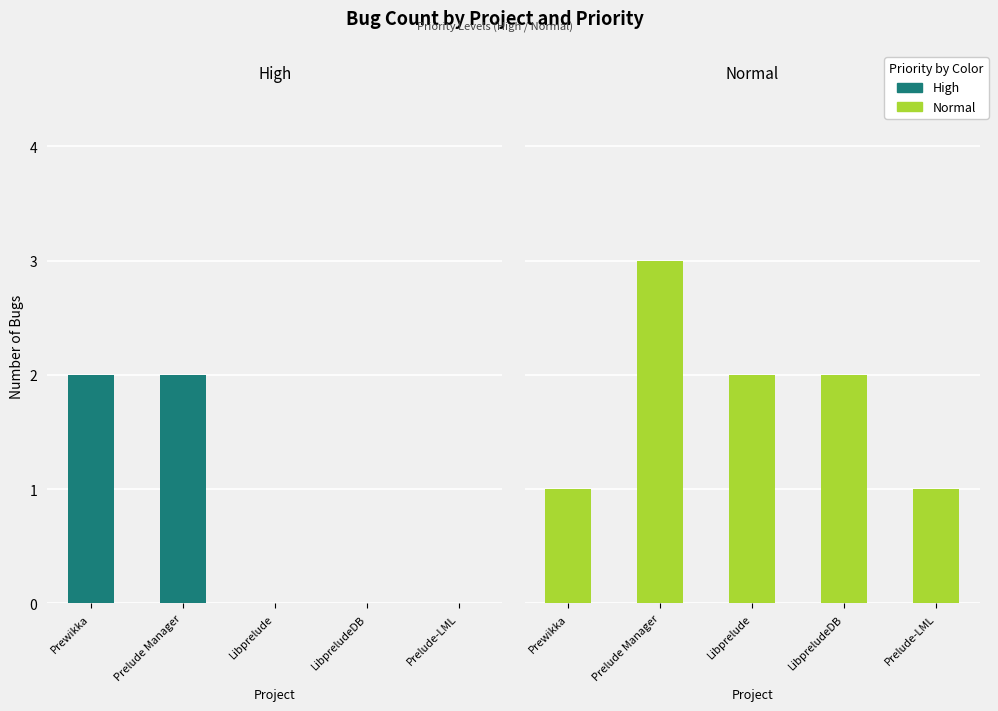

What are all the series names shown in the legend?

High, Normal